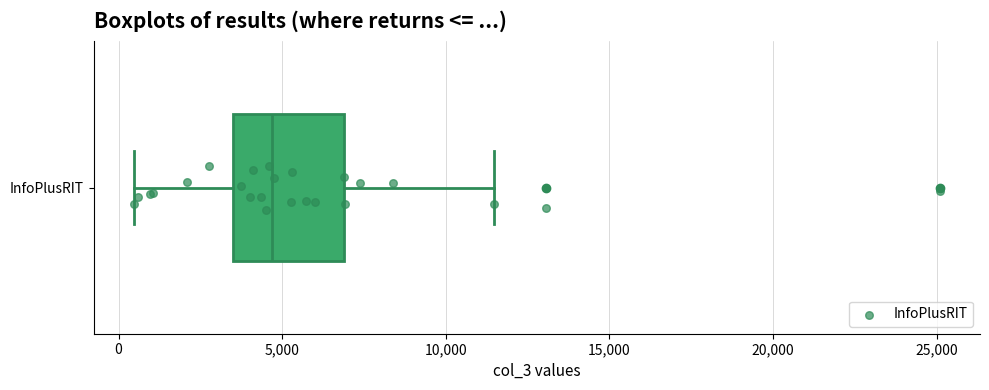

Where is the right edge of the box for InfoPlusRIT on the x-axis? The values are not printed on the chart, so give them approximately, as read against the axis.

7000